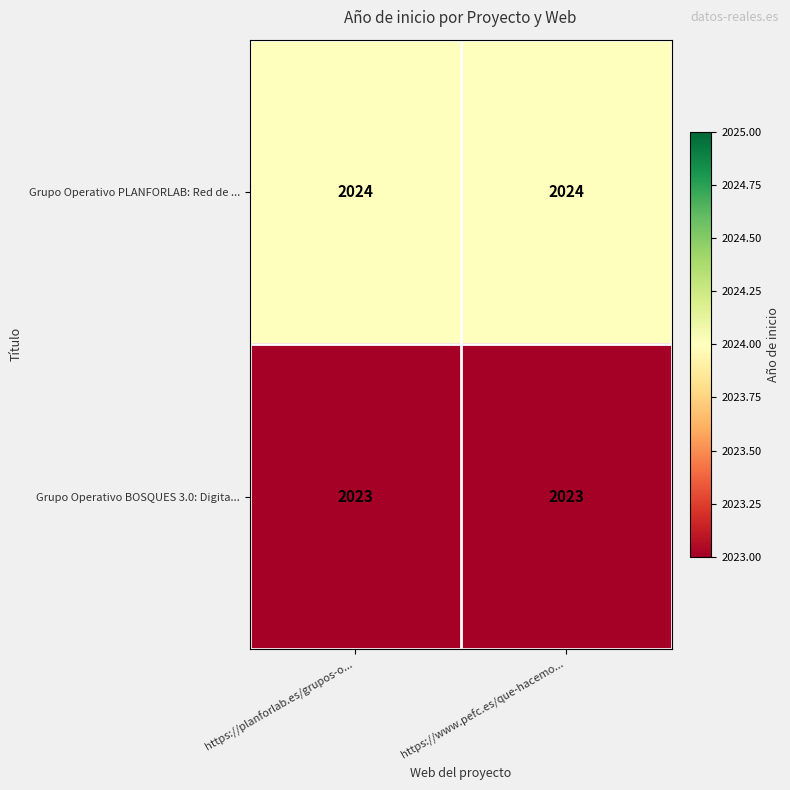

Rank the series by their maximum value, from highest to lowest.

Grupo Operativo PLANFORLAB: Red de ..., Grupo Operativo BOSQUES 3.0: Digita...